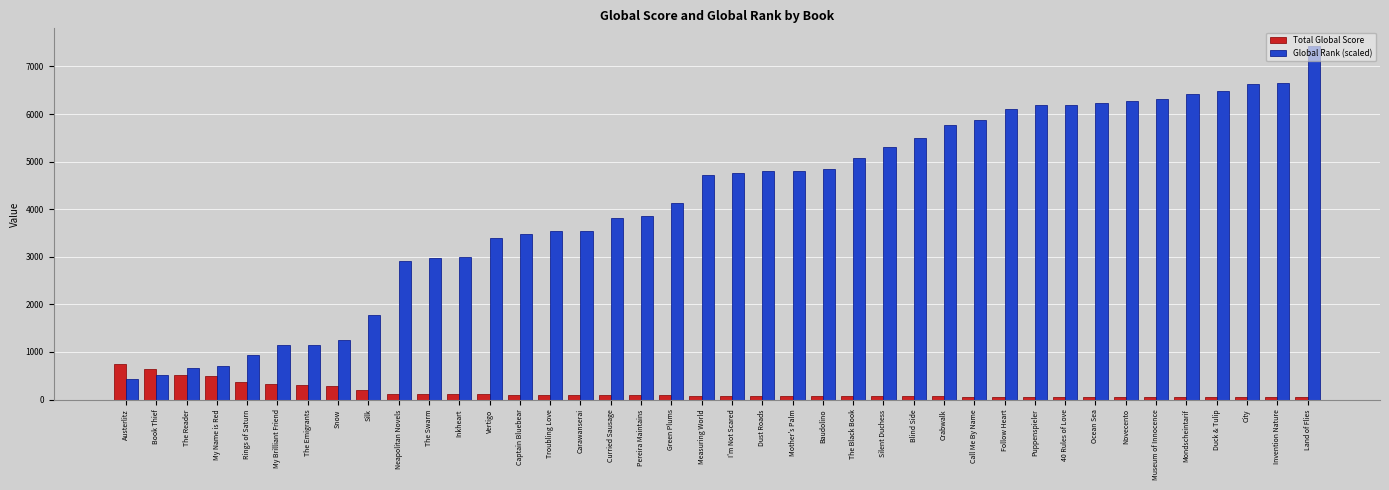

What is the spread (max minus min) of values at Baudolino?

4775.5